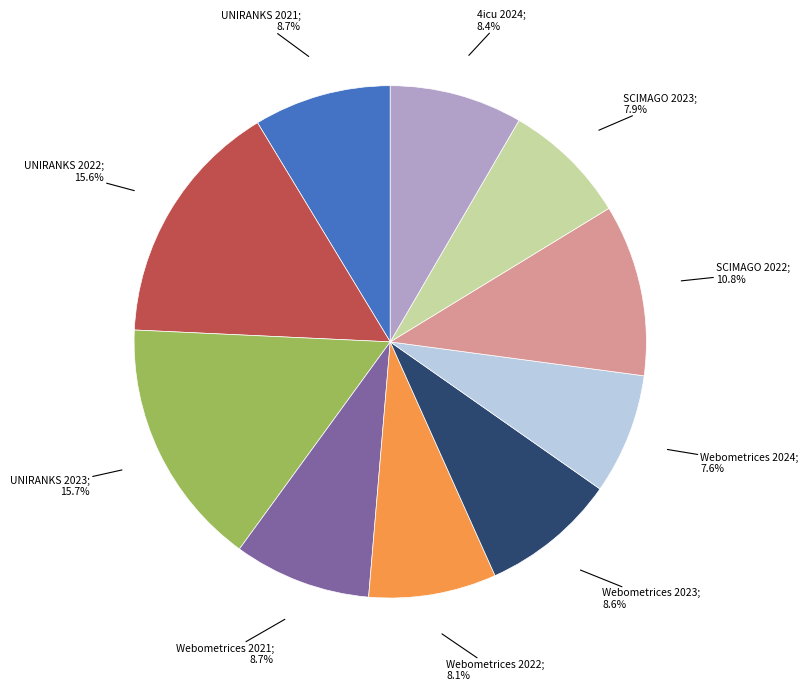

To the nearest percent, what is the average slice percentage?

10%